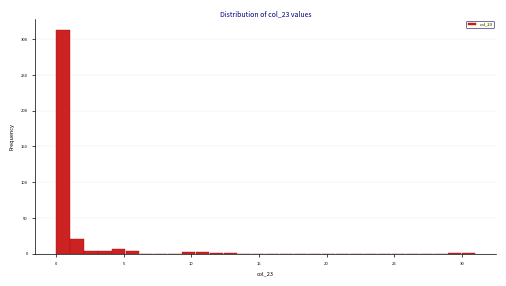

Around what value on the x-axis is the tallest bar? Give the approximate position of its centre, as read against the axis.

0.5